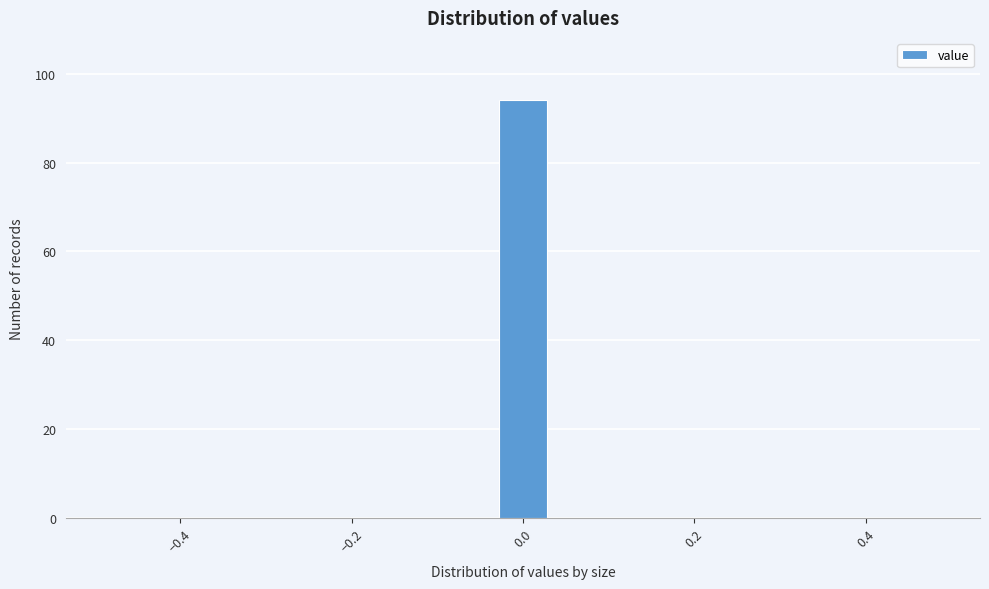

Read against the x-axis, roughly where is the centre of the tallest bar?

0.00